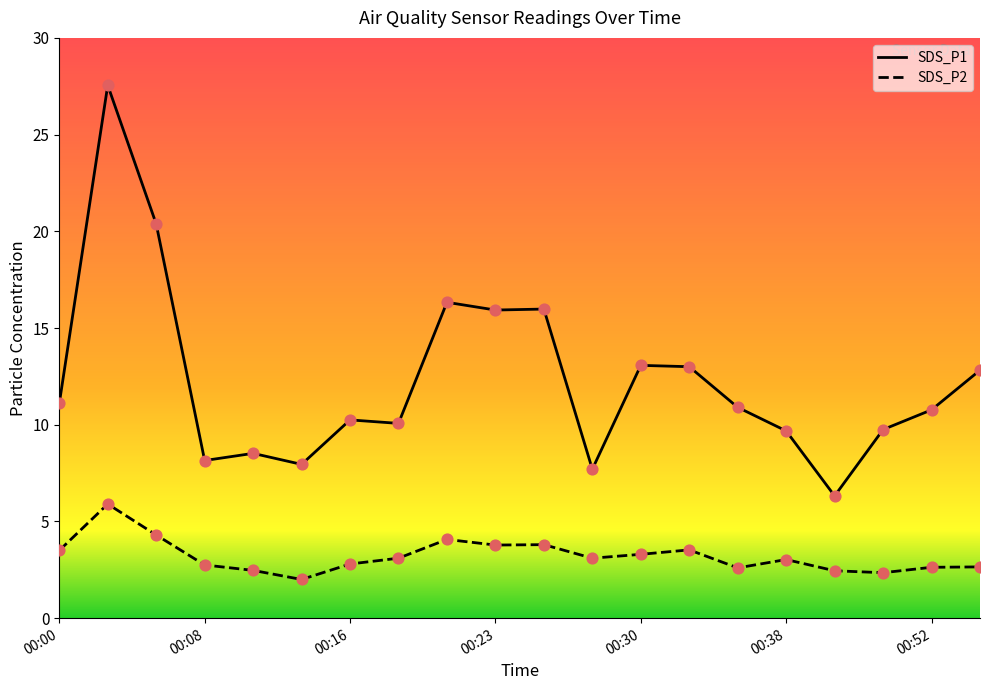

Which series contains the lowest Y value?

SDS_P2